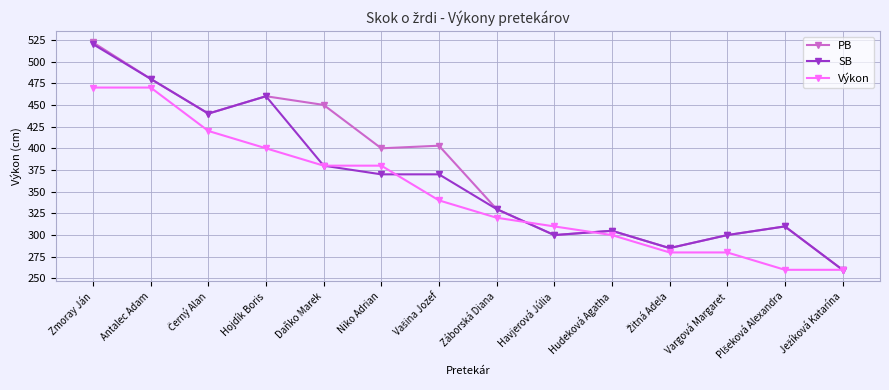

Does the chart have visible grid lines?

Yes